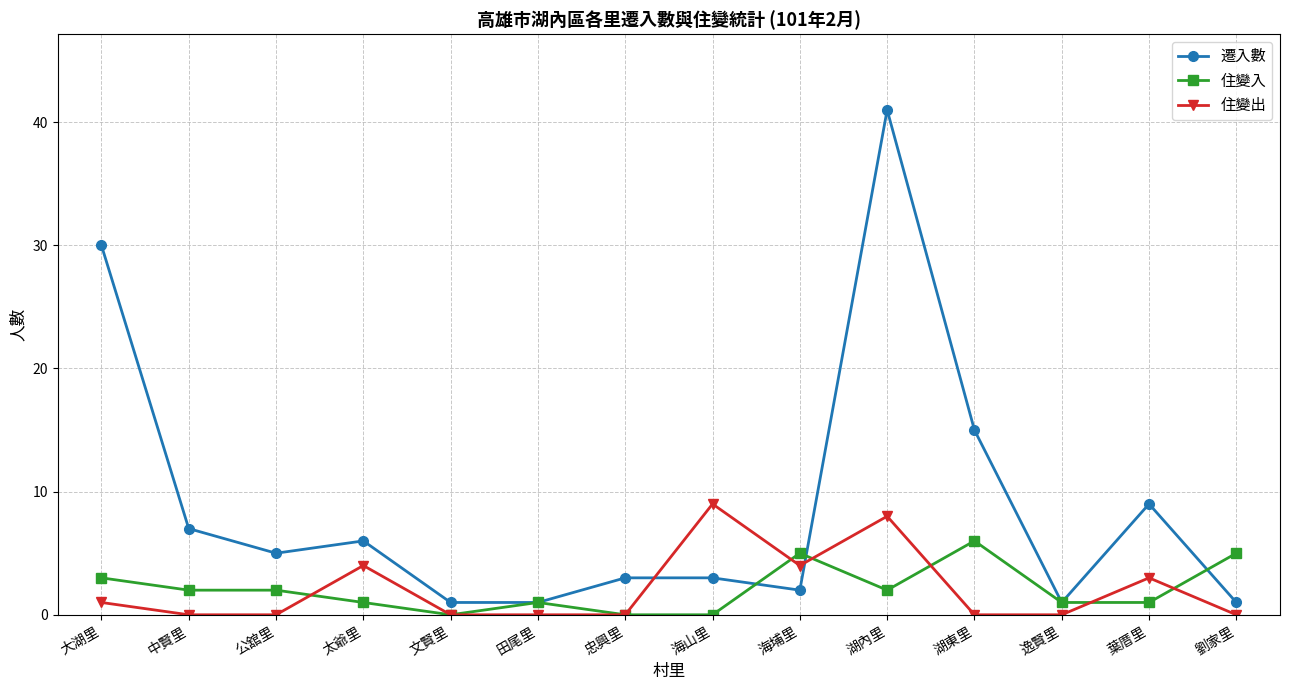

What is the label of the 12th point from the right?

公舘里